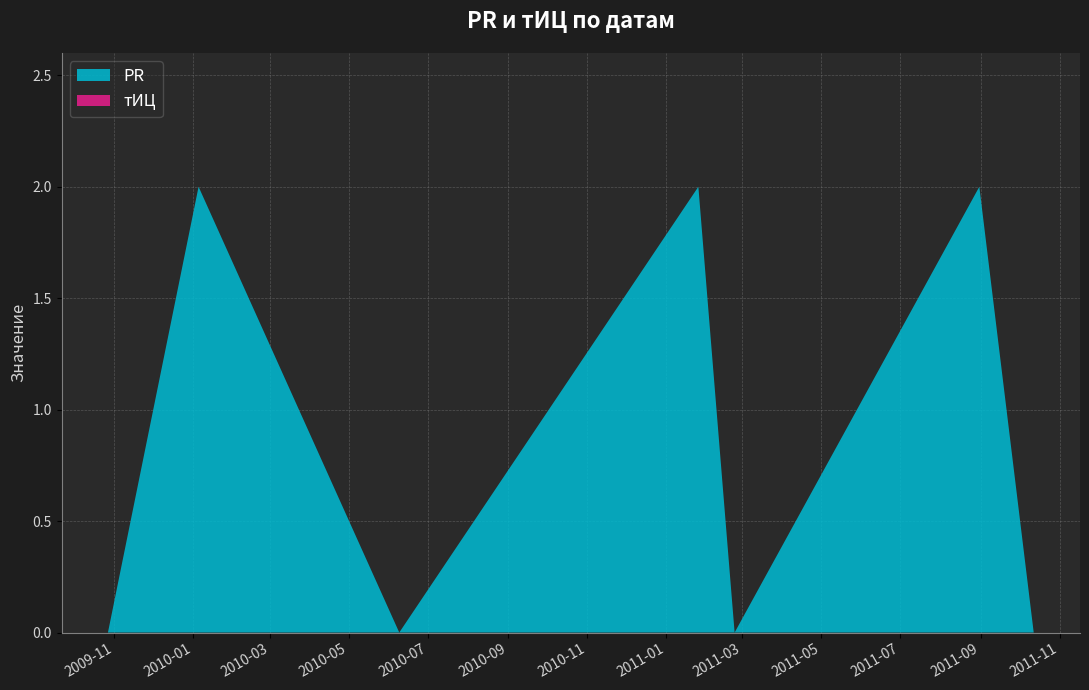

Reading left to right, extract all data points from this chart.

PR: 2009-10-27=0	2010-01-05=2	2010-06-09=0	2011-01-26=2	2011-02-23=0	2011-08-31=2	2011-10-12=0
тИЦ: 2009-10-27=0	2010-01-05=0	2010-06-09=0	2011-01-26=0	2011-02-23=0	2011-08-31=0	2011-10-12=0